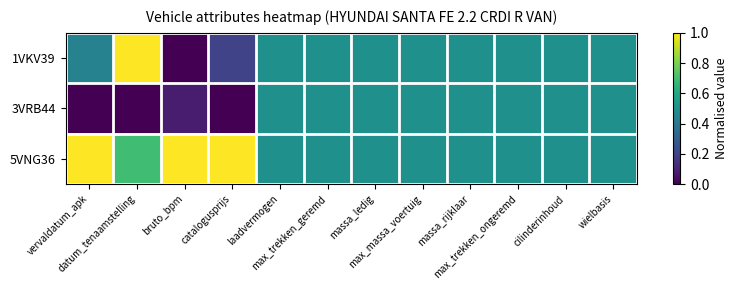

List the series in order of their peak value, lowest first.

3VRB44, 1VKV39, 5VNG36